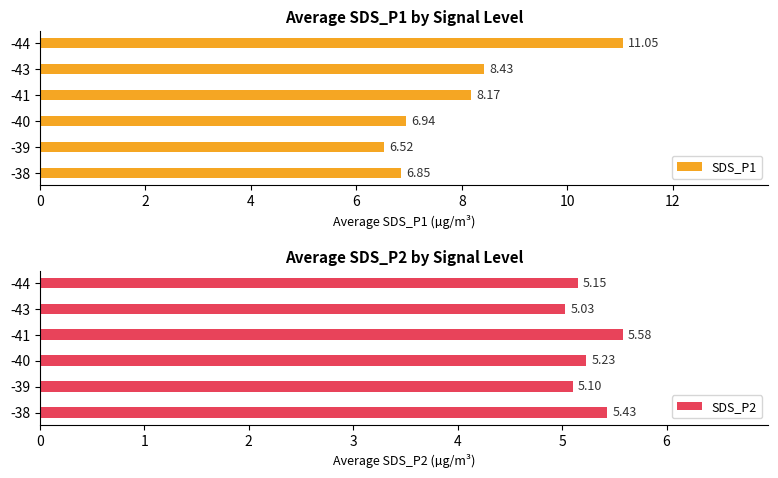

Read the SDS_P1 value at -43.

8.4